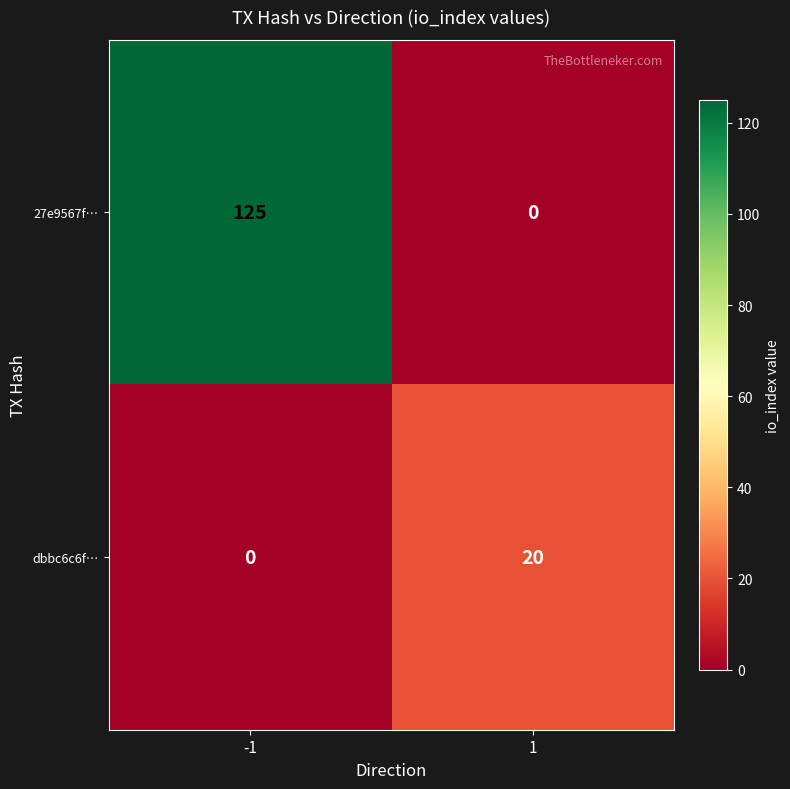

Count the number of data series in this chart.

2